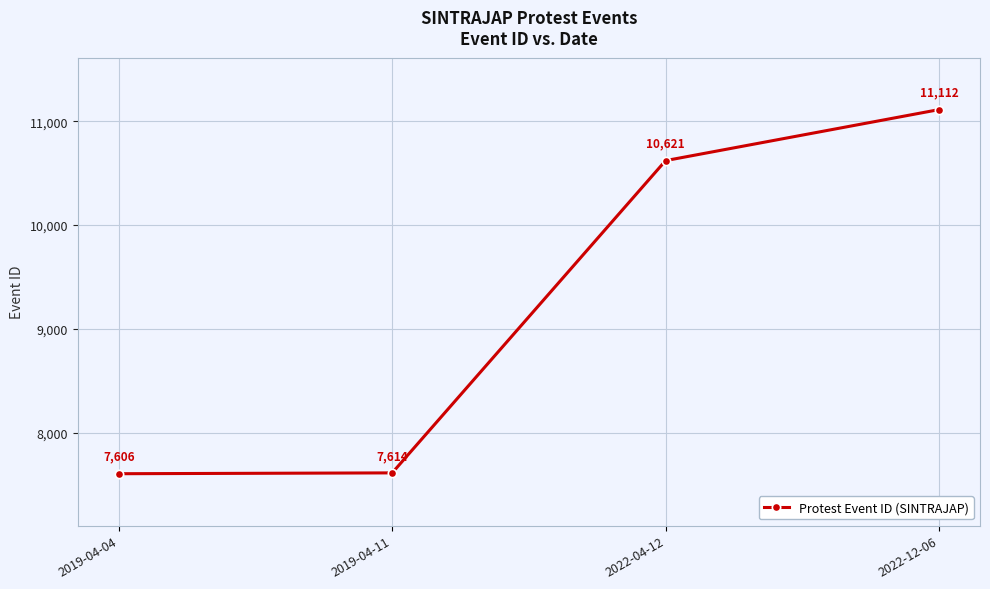

True or false: there are more than 0 points higher than both neighbors.

False